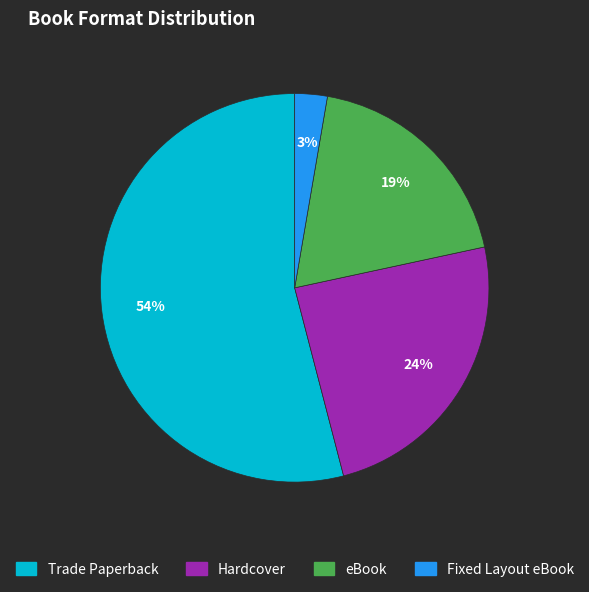

To the nearest percent, what is the difference between the largest and smallest slice percentages?

51%